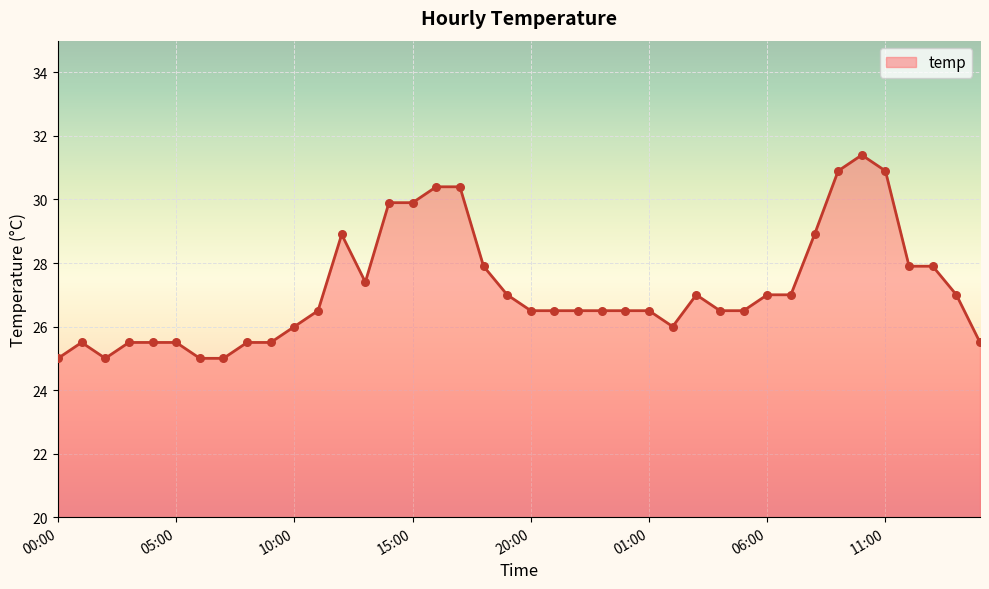

What is the smallest value displayed?

25.0